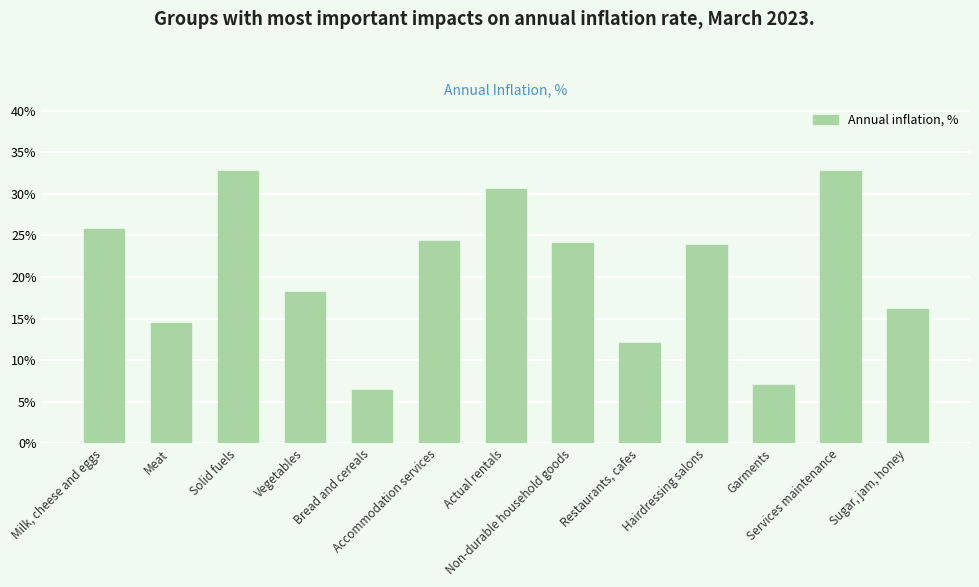

Does the chart contain stacked bars?

No